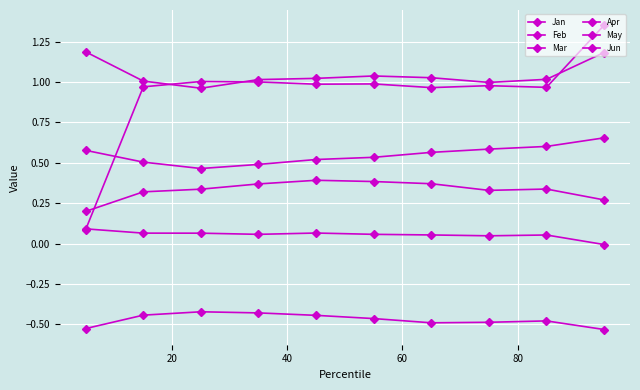

Is this an area chart (filled region under the line)?

No